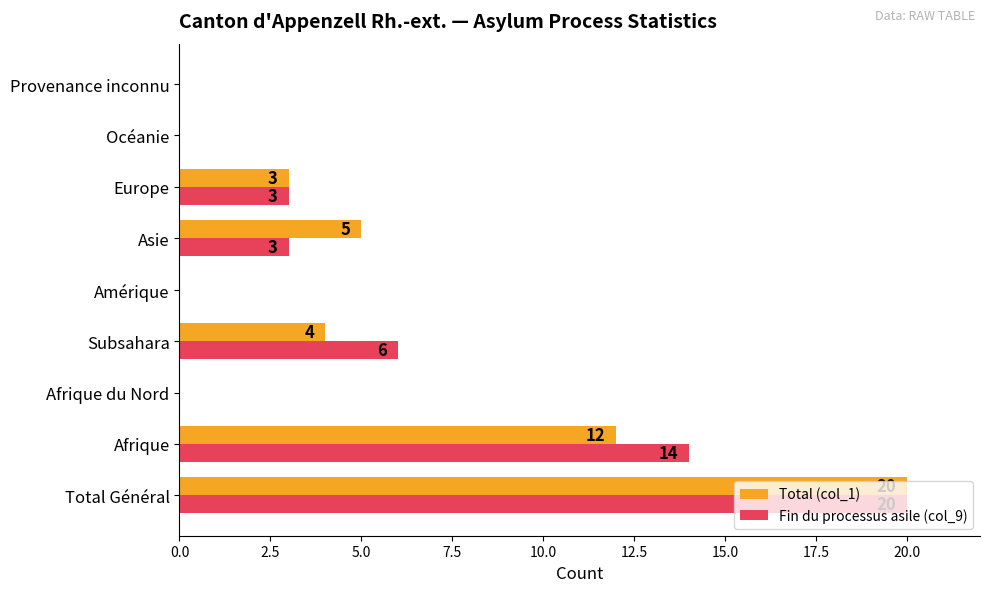

How many distinct data groups are displayed?

2